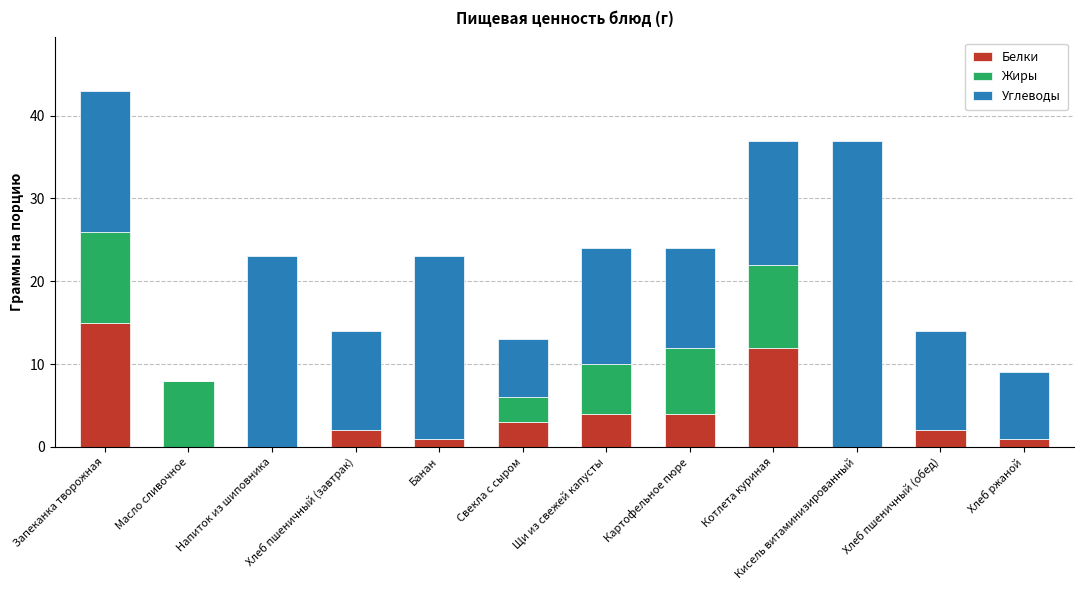

The value of Белки at Запеканка творожная is 15. True or false?

True